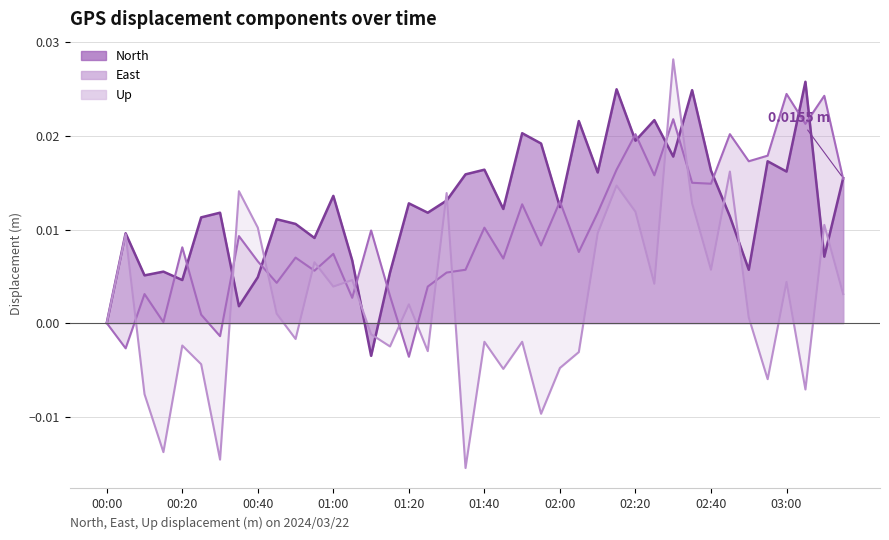

How many data points does each series have?

40